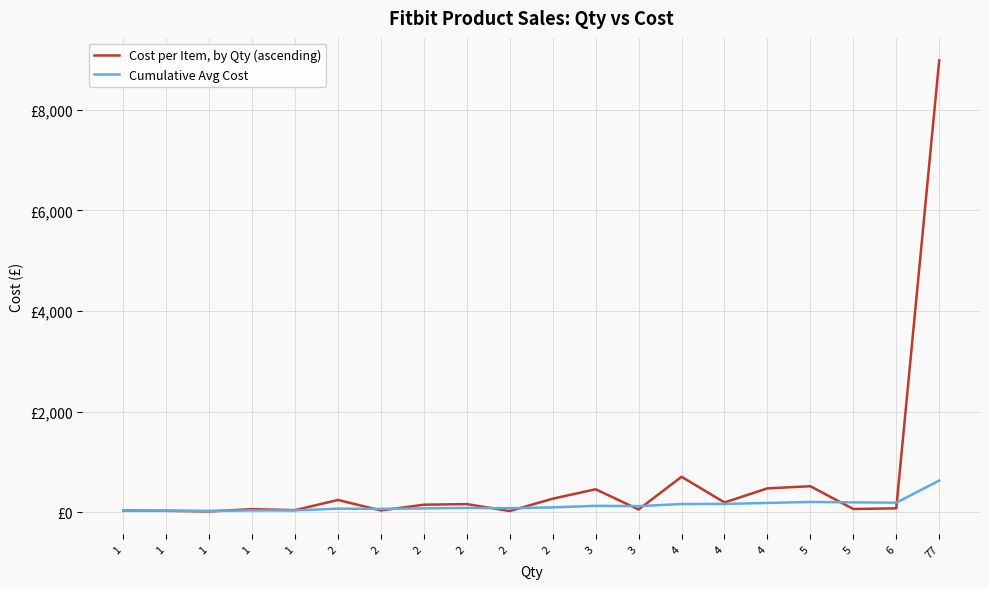

What is the difference between the maximum and minimum values in the Cost per Item, by Qty (ascending) series?

8960.6